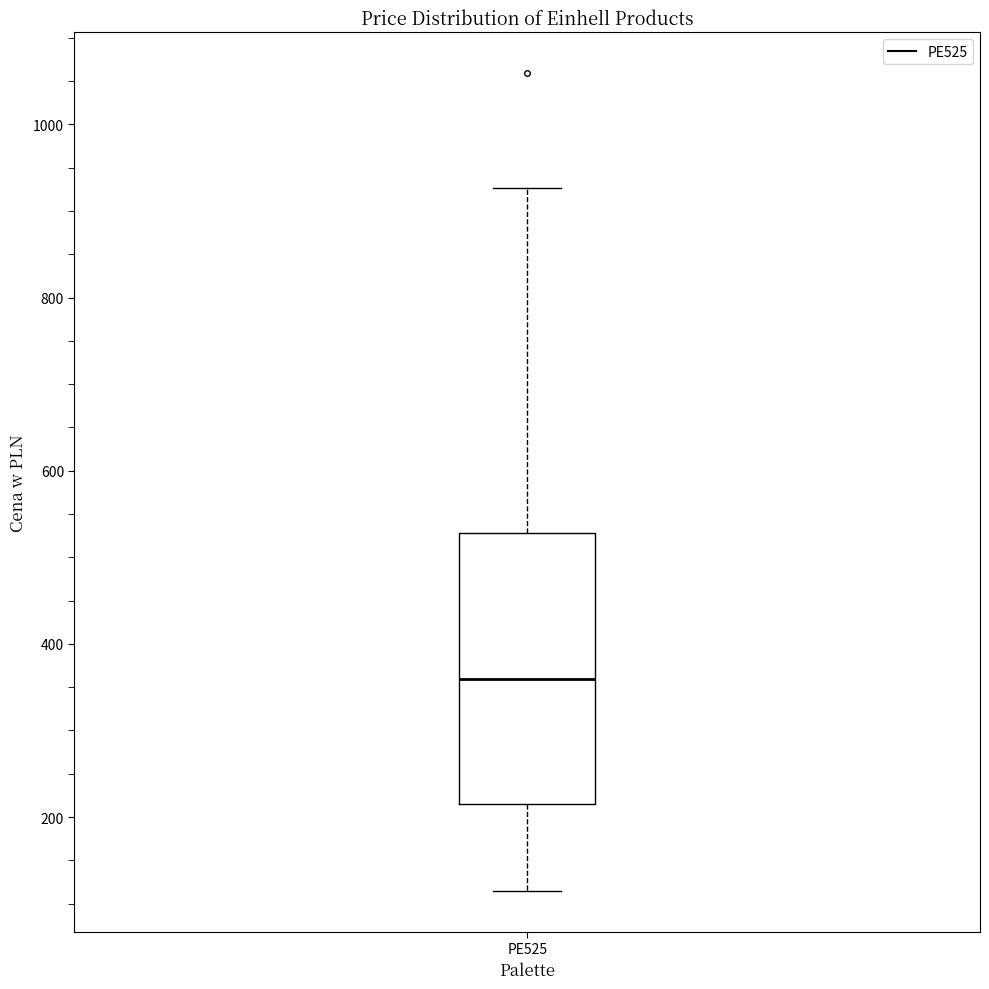

Where is the lower edge of the box for PE525 on the y-axis? The values are not printed on the chart, so give them approximately, as read against the axis.

220